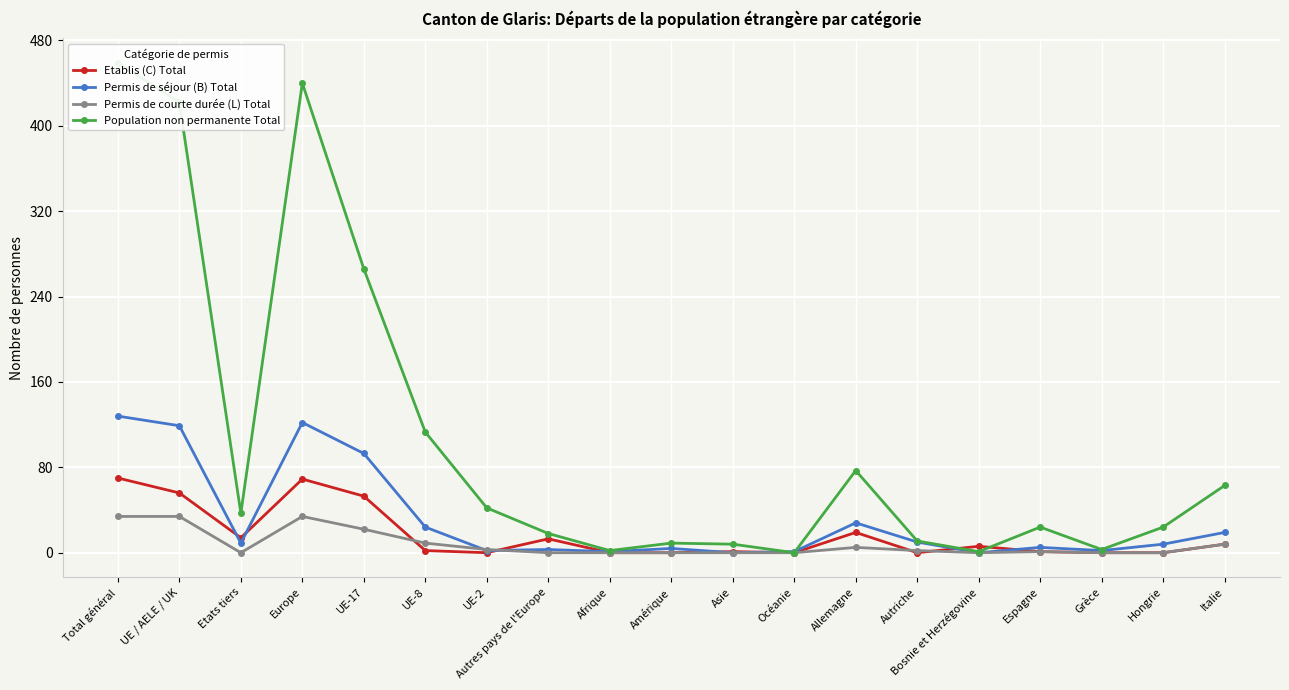

Is it true that Population non permanente Total equals 24 at Hongrie?

True